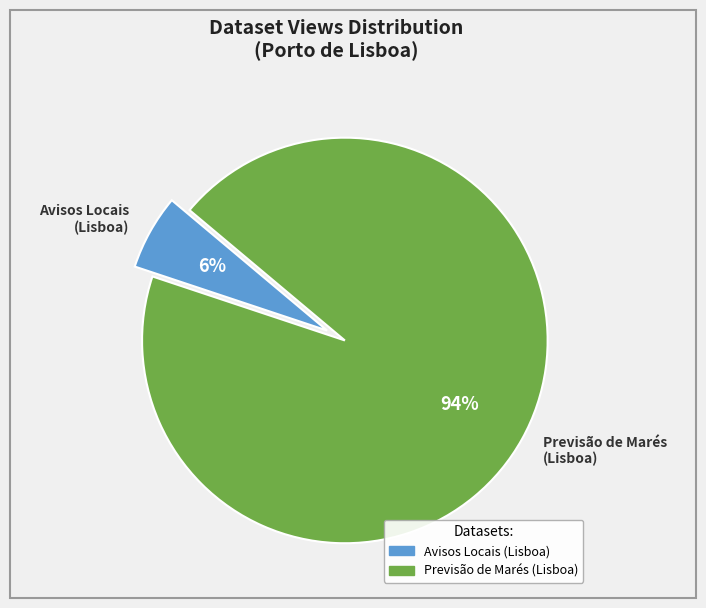

Count the number of slices in the pie.

2